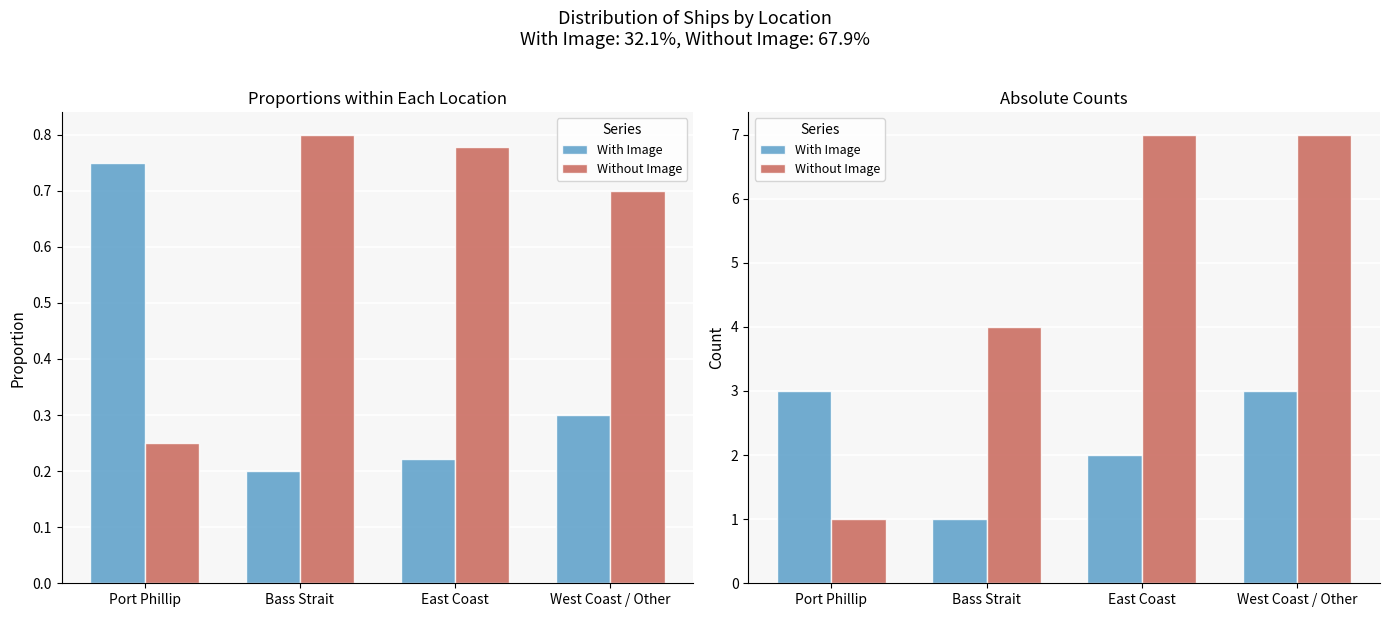

What is the total value across all series at Port Phillip?

4